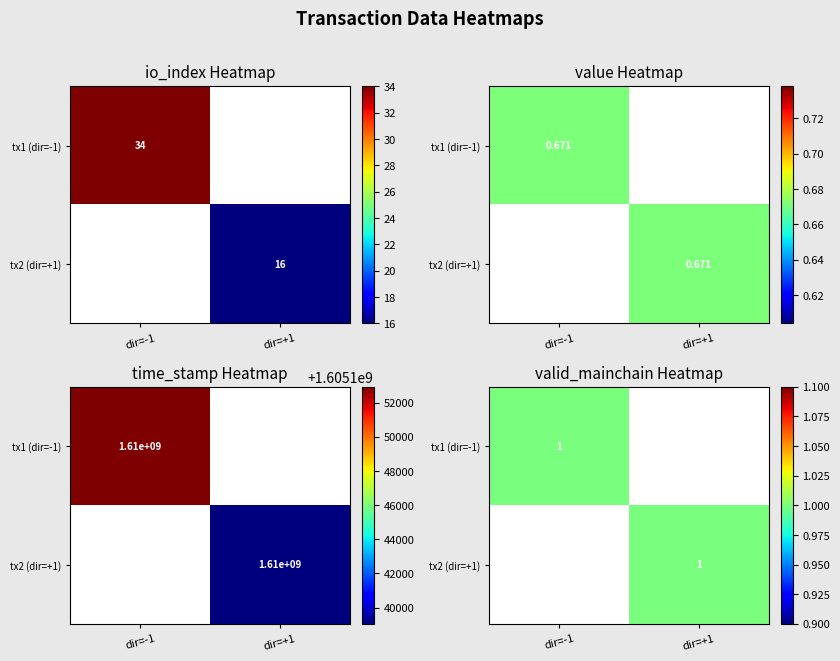

True or false: tx1 (dir=-1) has a value of 0 at dir=+1.

True